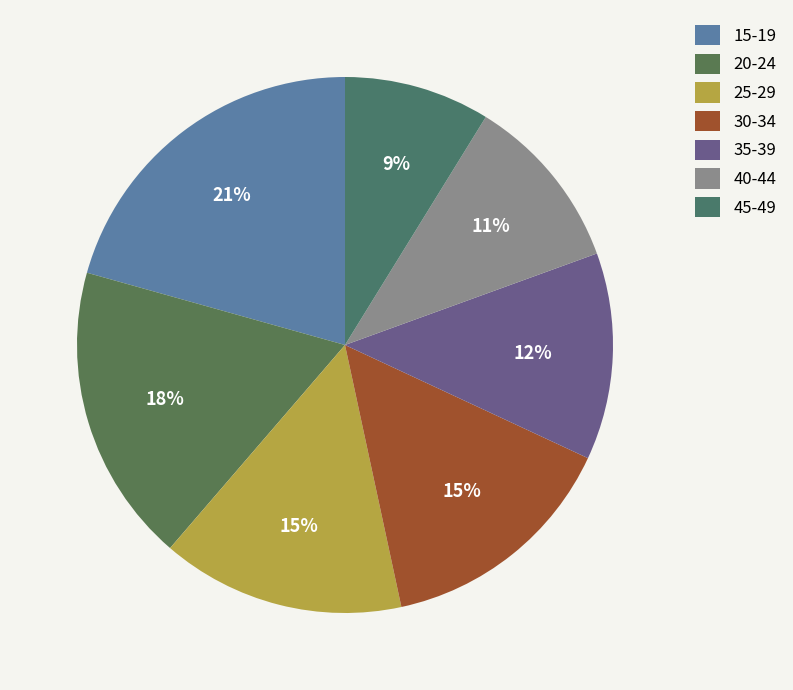

To the nearest percent, what is the average slice percentage?

14%